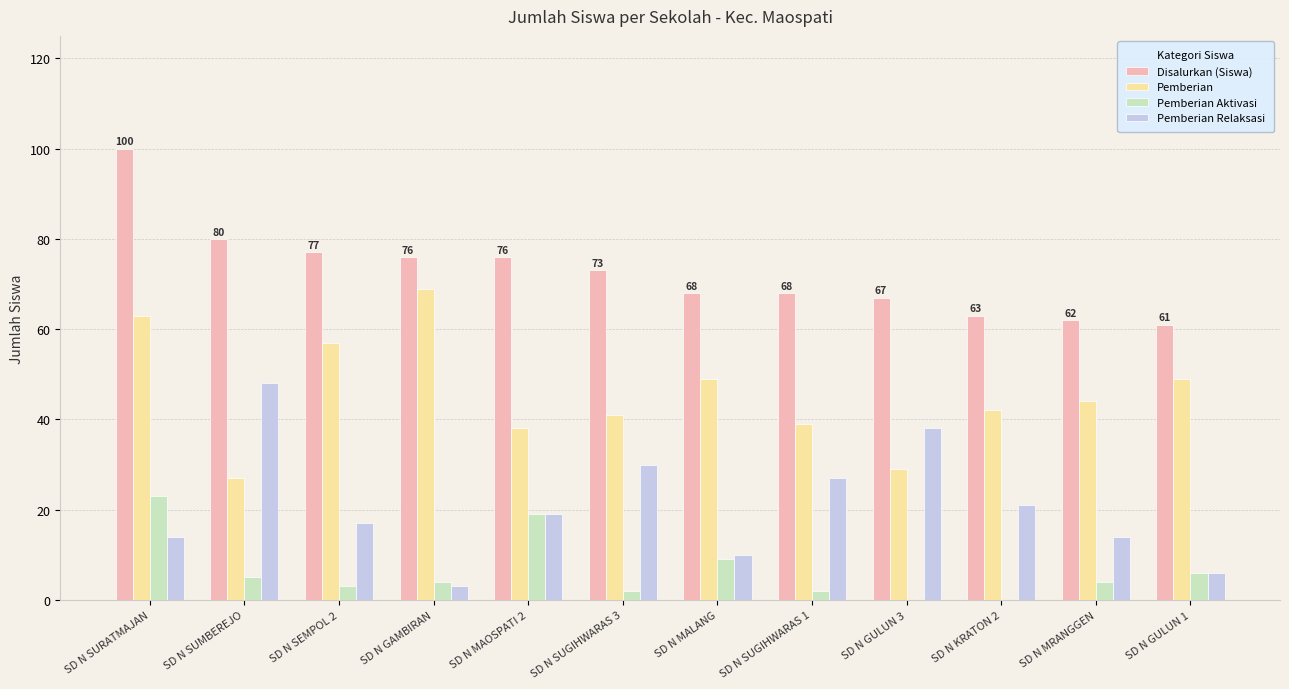

The value of Pemberian at SD N GULUN 3 is 38. True or false?

False